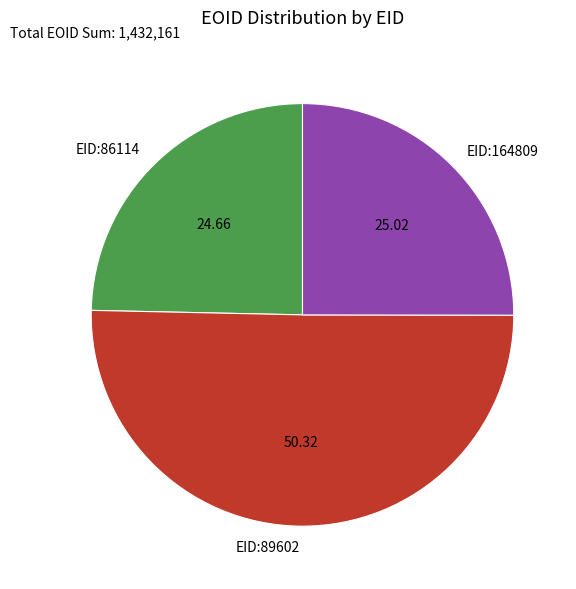

Combined, do EID:164809 and EID:89602 account for over 50%?

Yes